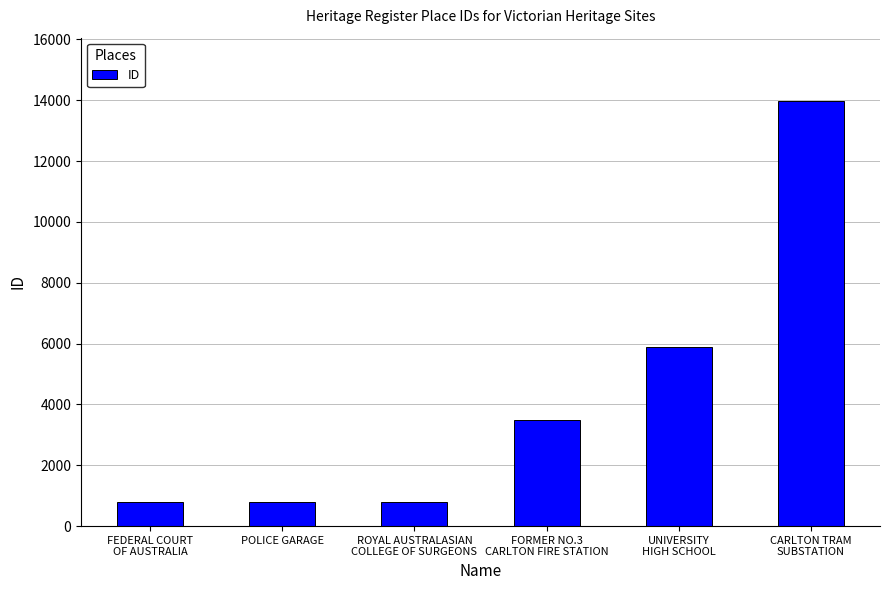

At which category does the chart reach its peak across all series?

CARLTON TRAM
SUBSTATION